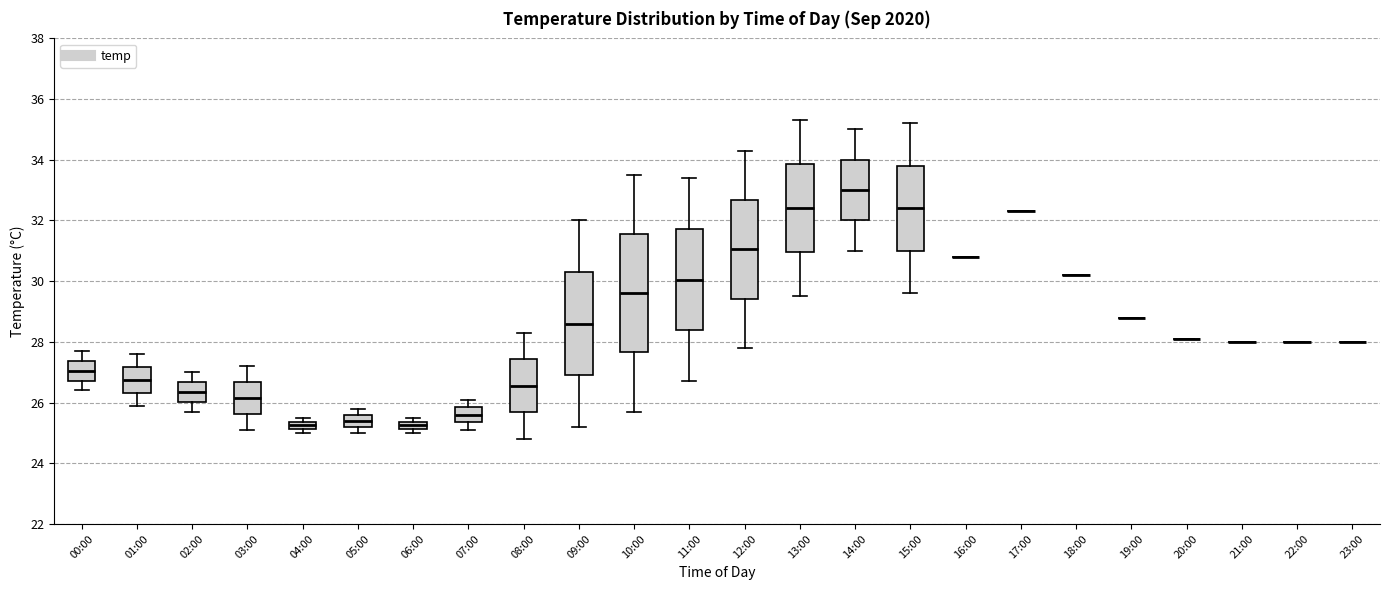

Which box is the tallest, from its lower edge to its upper edge?

10:00